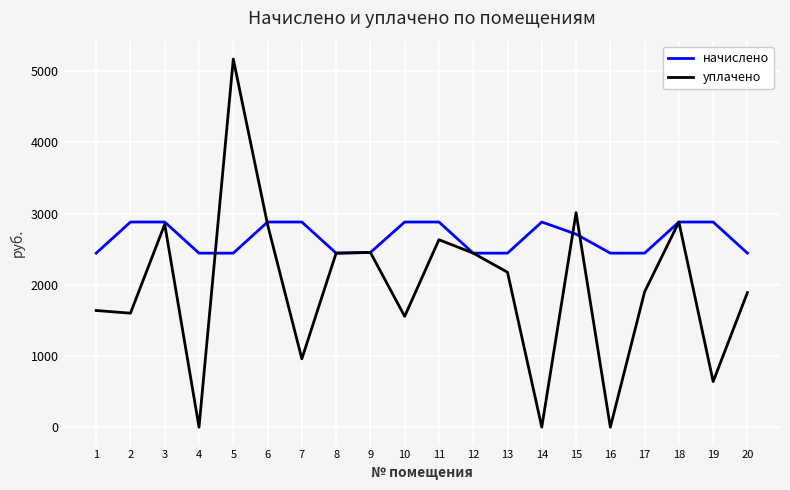

True or false: уплачено has more than 0 interior local peaks.

True